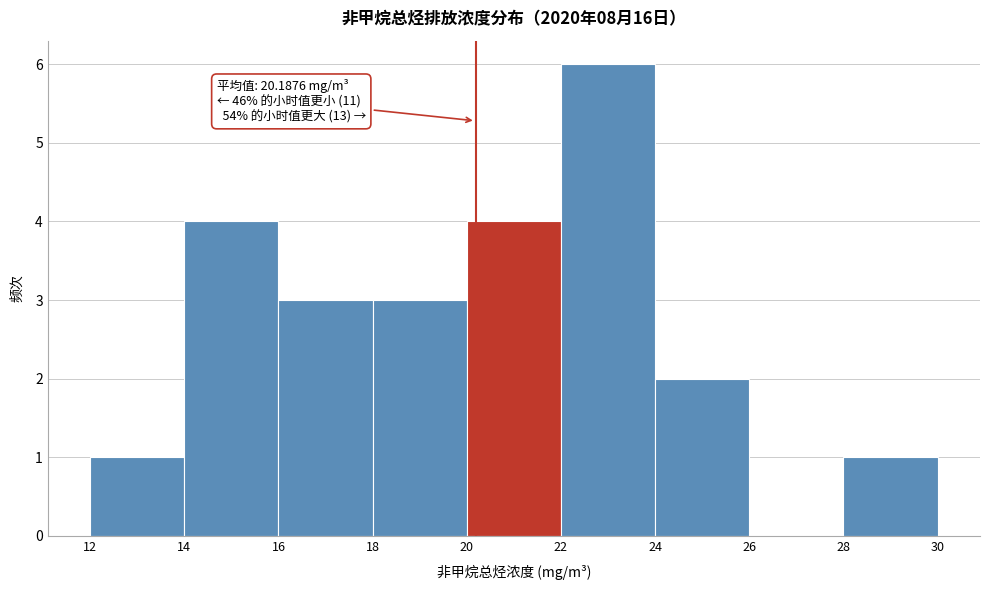

Which range on the x-axis has the tallest bar?

22 to 24